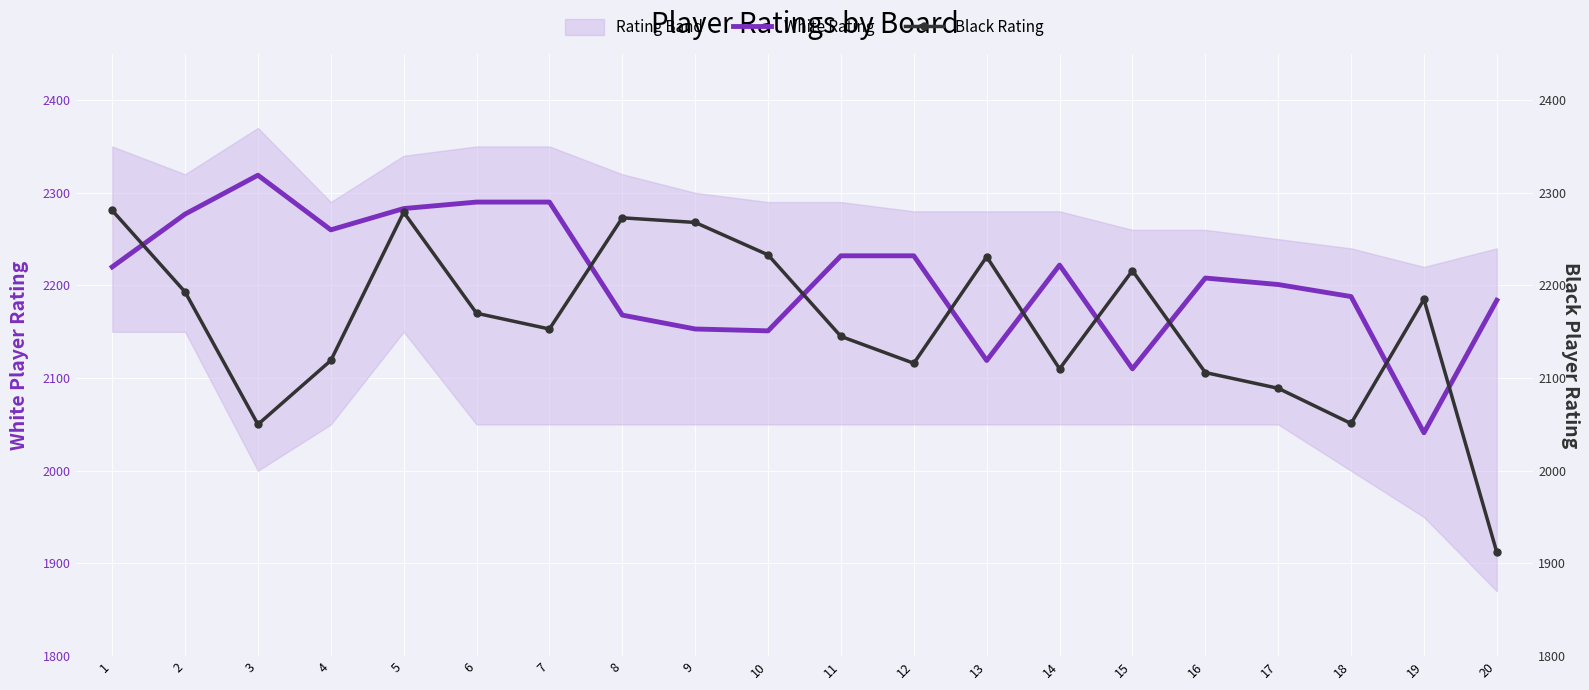

What is the greatest value displayed?

2319